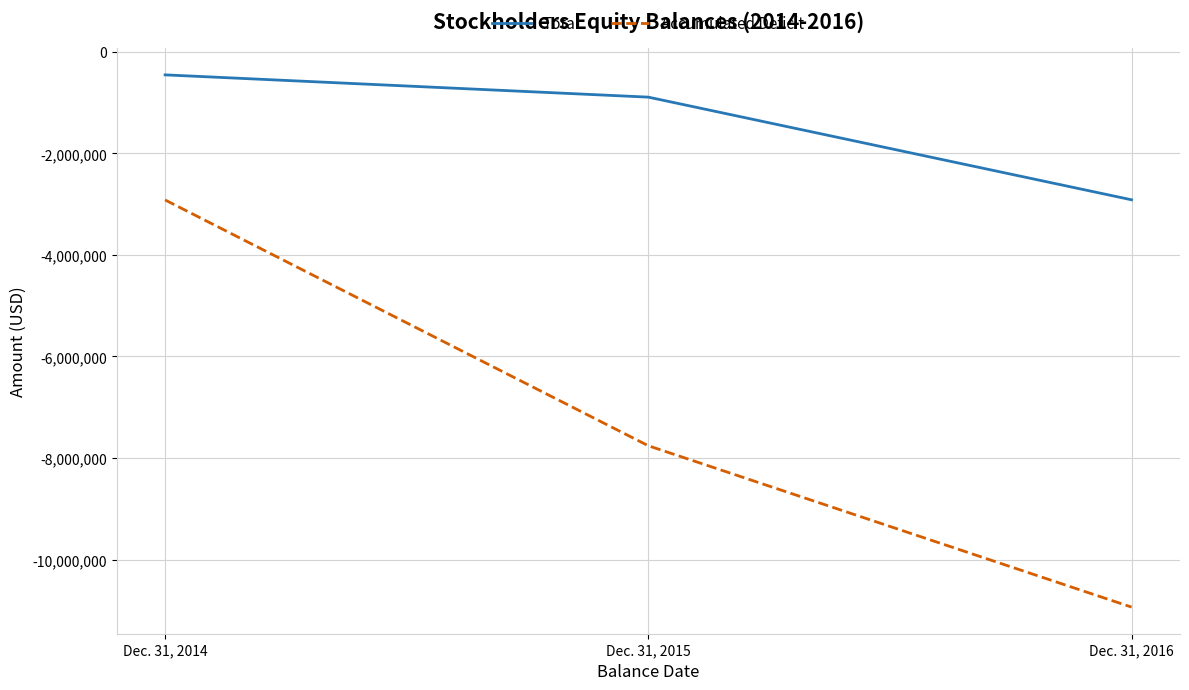

At which category does the chart reach its minimum across all series?

Dec. 31, 2016